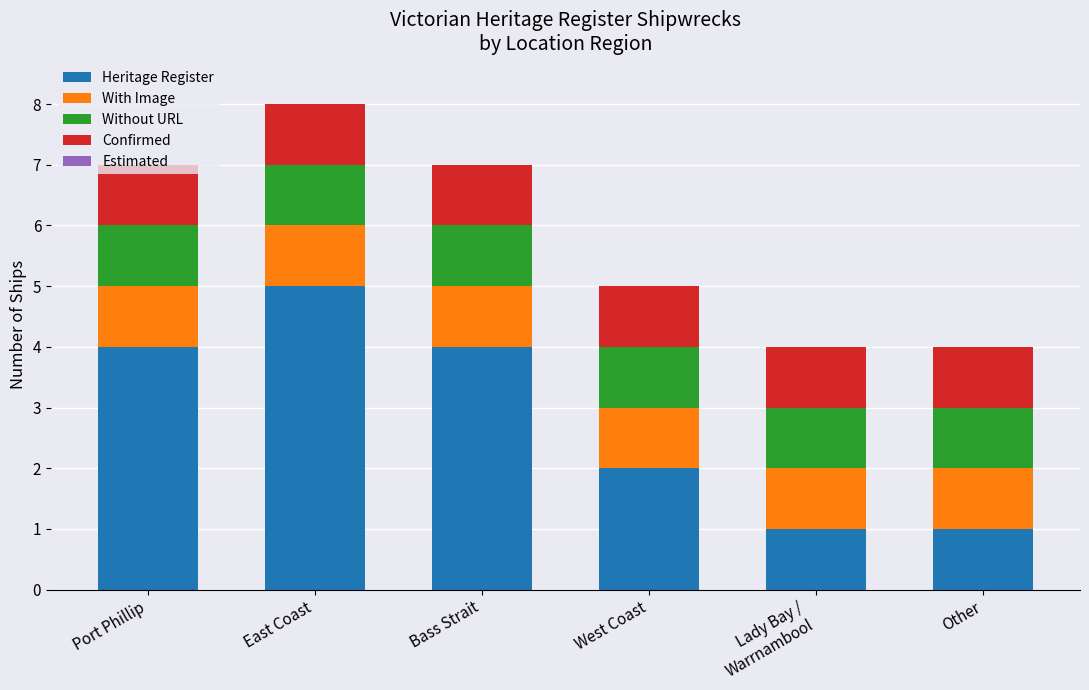

What is the approximate value of Heritage Register at East Coast?

5